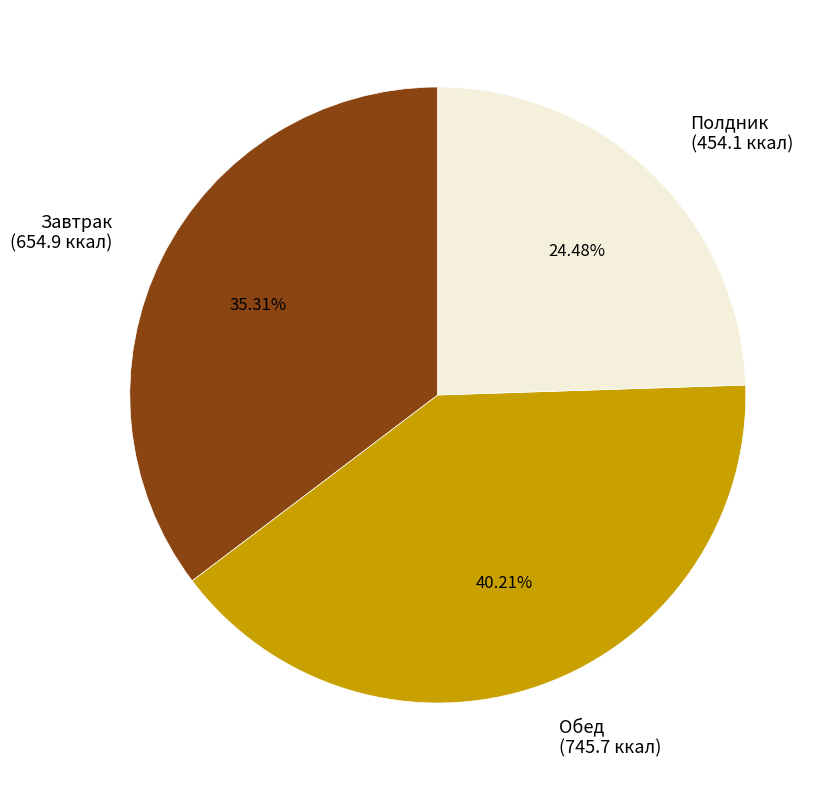

To the nearest percent, what percentage of the pie is Обед?

40%